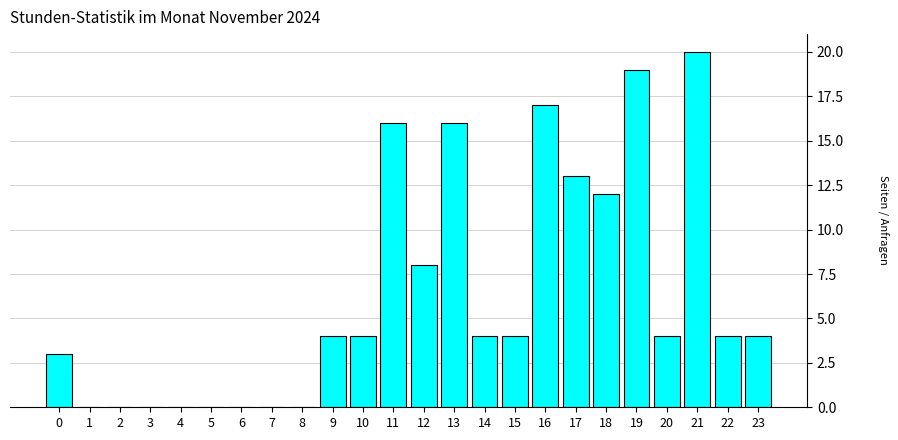

Reading left to right, extract all data points from this chart.

0=3	1=0	2=0	3=0	4=0	5=0	6=0	7=0	8=0	9=4	10=4	11=16	12=8	13=16	14=4	15=4	16=17	17=13	18=12	19=19	20=4	21=20	22=4	23=4